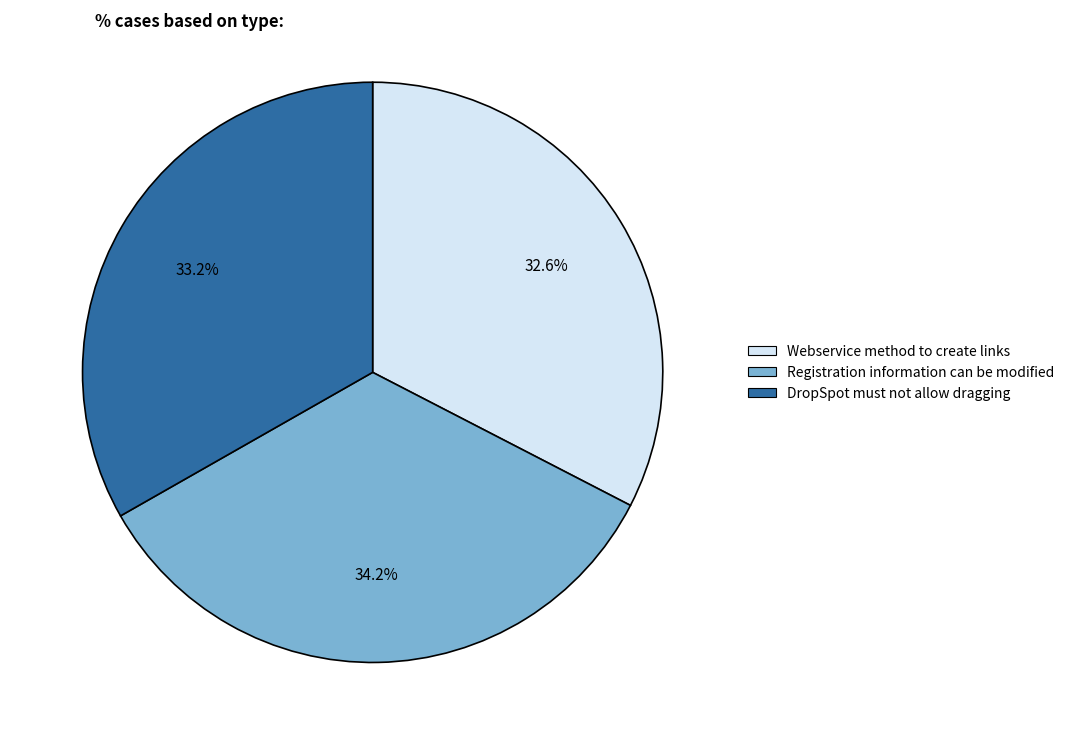

To the nearest percent, what is the combined percentage of DropSpot must not allow dragging and Webservice method to create links?

66%